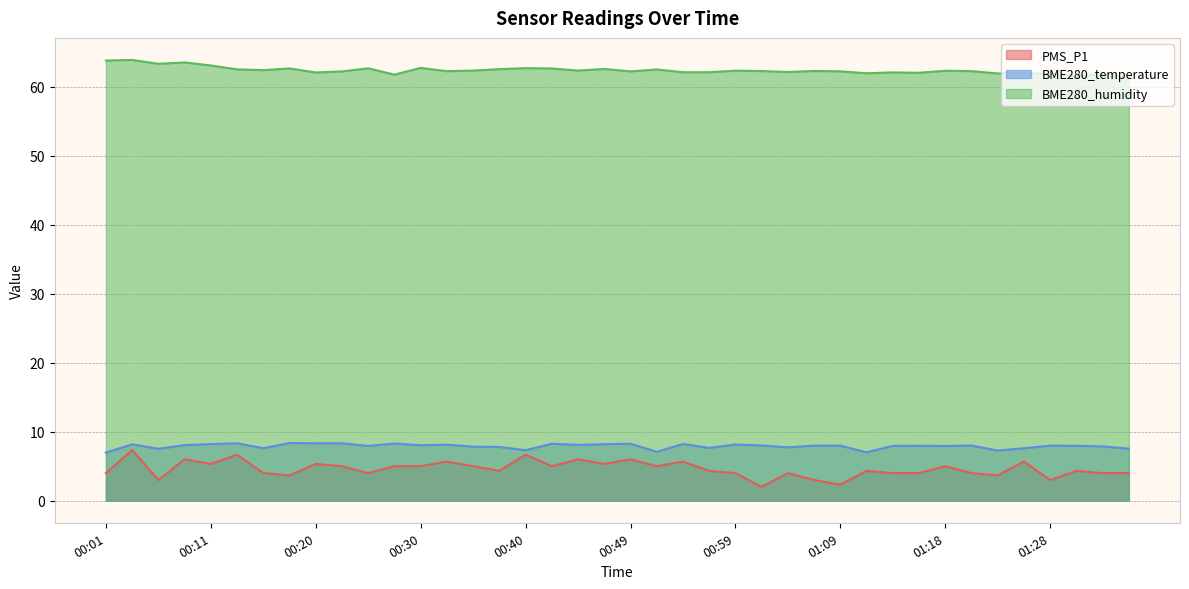

Which category has the highest value across all series?

00:03